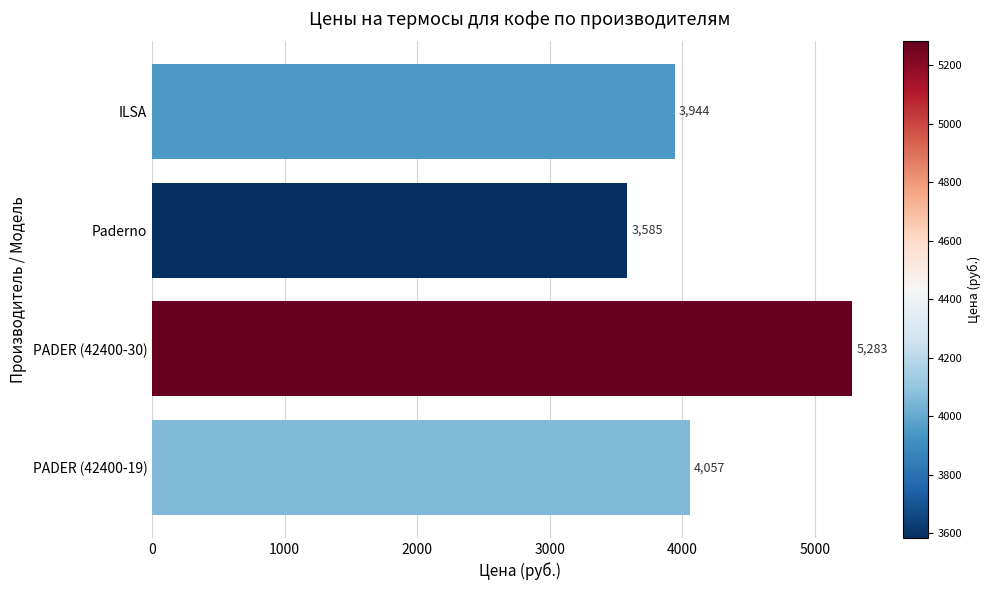

At which label is the value closest to 4434?

PADER (42400-19)